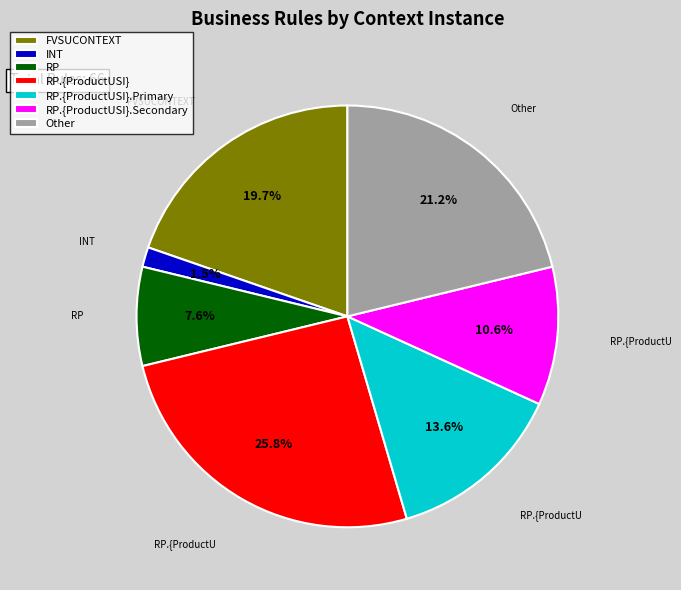

Is there a majority slice in this chart?

No